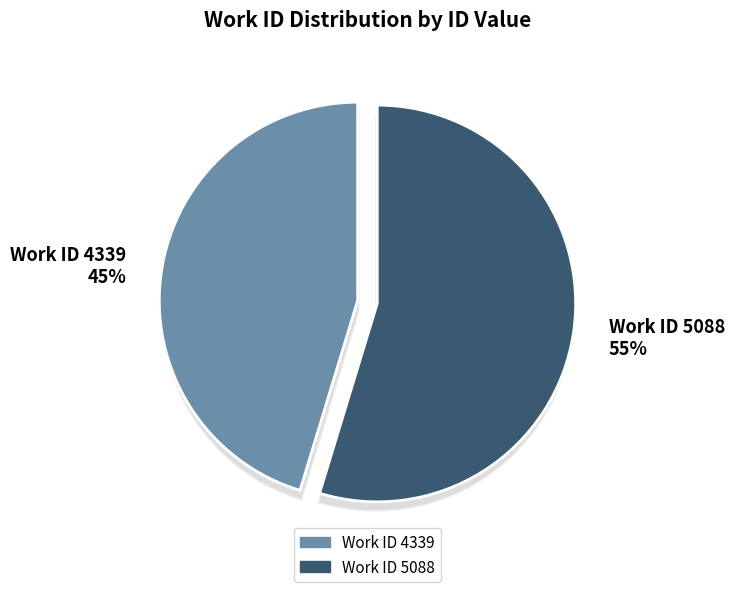

To the nearest percent, what percentage of the pie is 4339?

45%